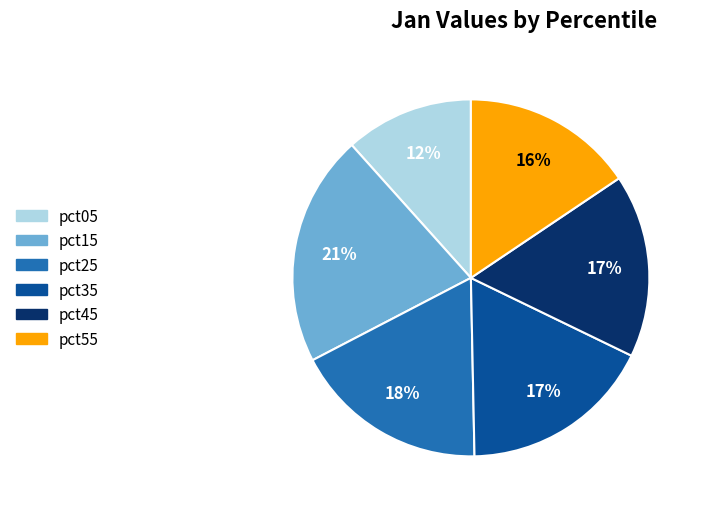

To the nearest percent, what is the difference between the largest and smallest slice percentages?

9%